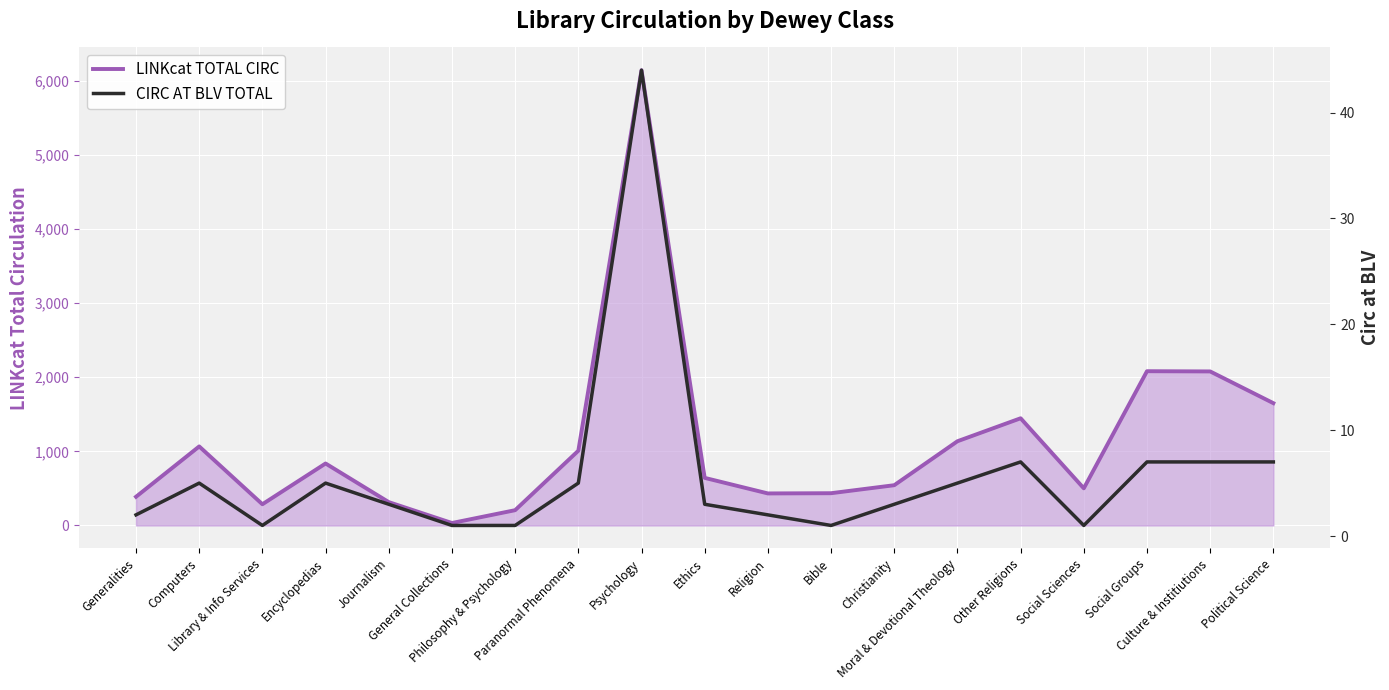

How many values in the CIRC AT BLV TOTAL series exceed 3?

9